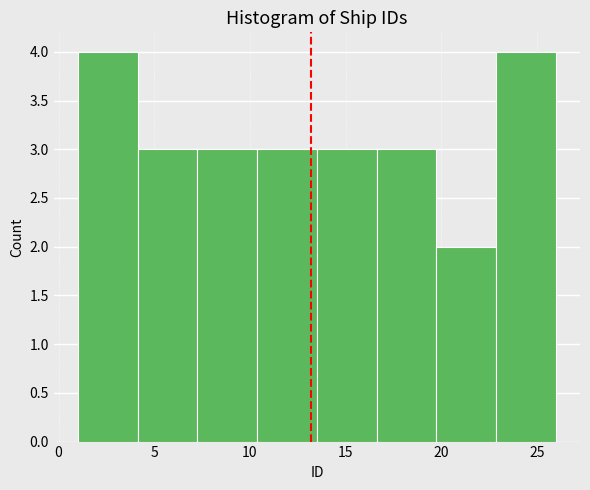

Reading left to right, list every bar in this chart as the range it spans on the x-axis followed by its height. Neither the bar edges nor the heights are printed on the chart, so give them approximately, as read against the axes.

1.0 to 4.0: 4
4.0 to 7.5: 3
7.5 to 10.5: 3
10.5 to 13.5: 3
13.5 to 16.5: 3
16.5 to 20.0: 3
20.0 to 23.0: 2
23.0 to 26.0: 4